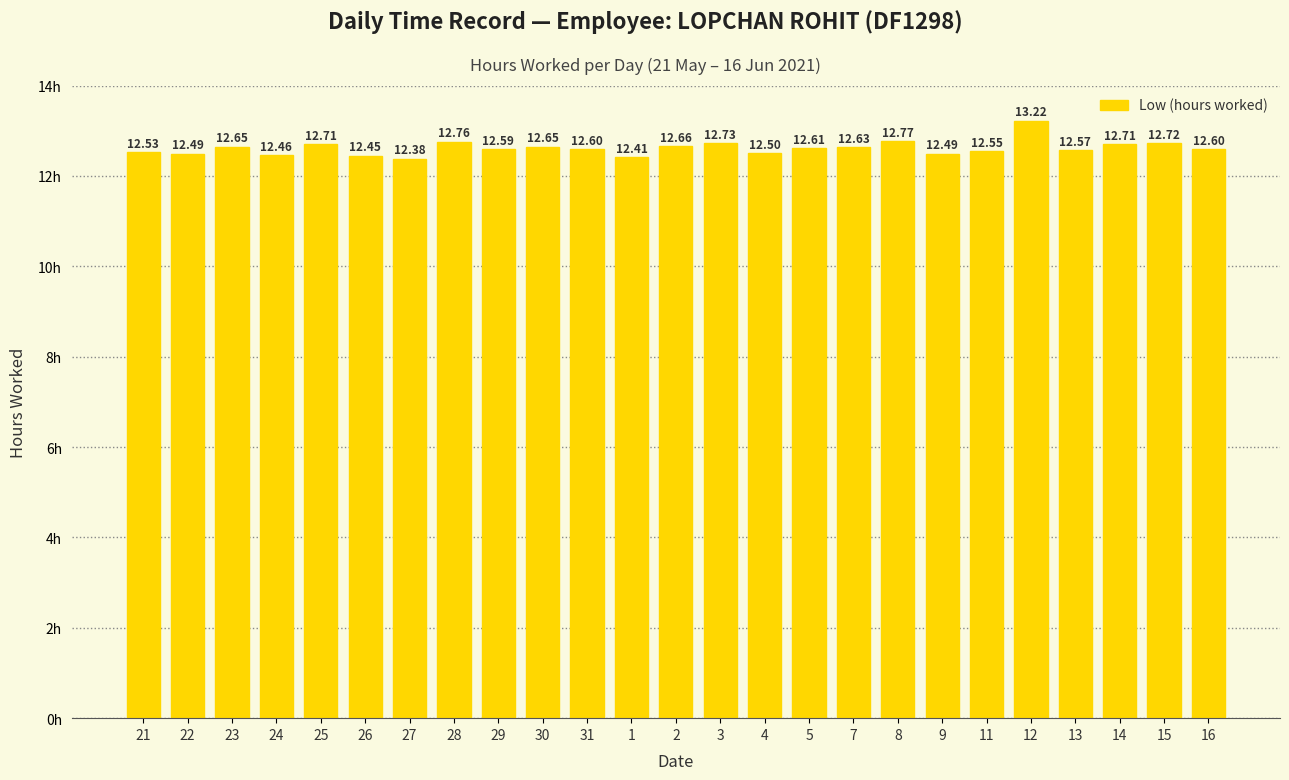

True or false: the data shows 12.5 at 21.

True